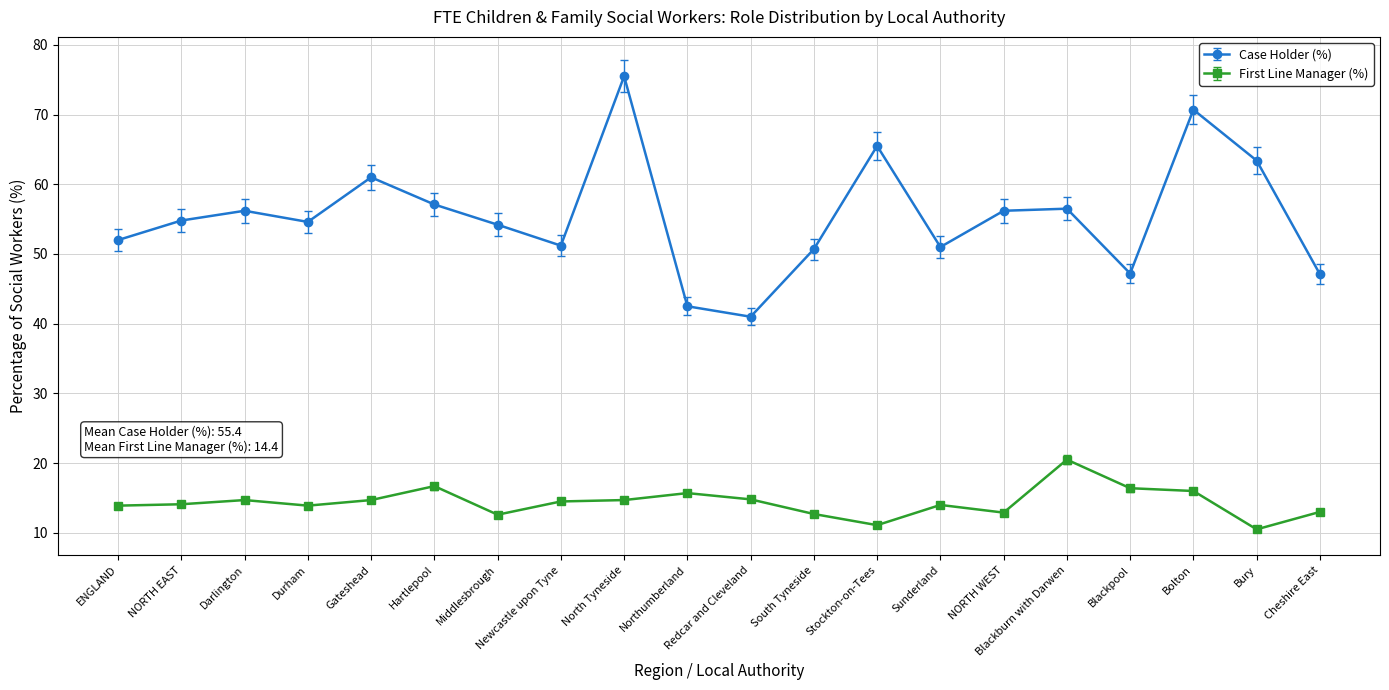

True or false: Case Holder (%) has a value of 25.2 at Durham.

False